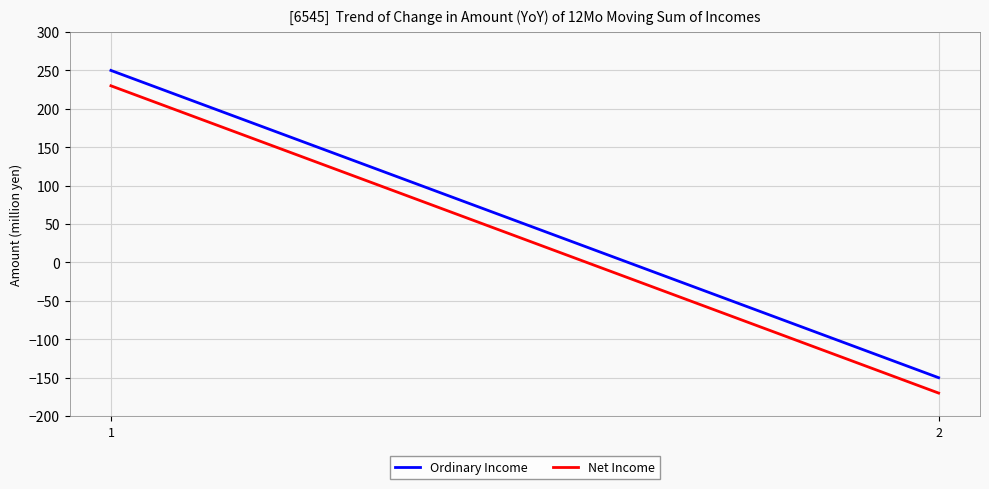

The Ordinary Income series shows -66 at 2. True or false?

False